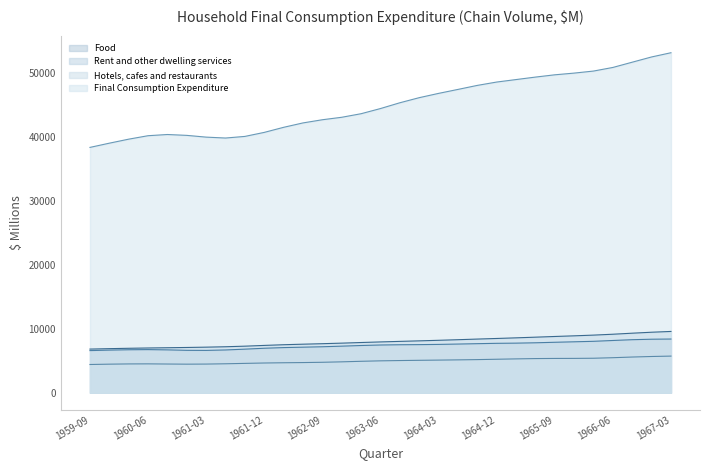

The value of Rent at 1962-09 is 11965. True or false?

False